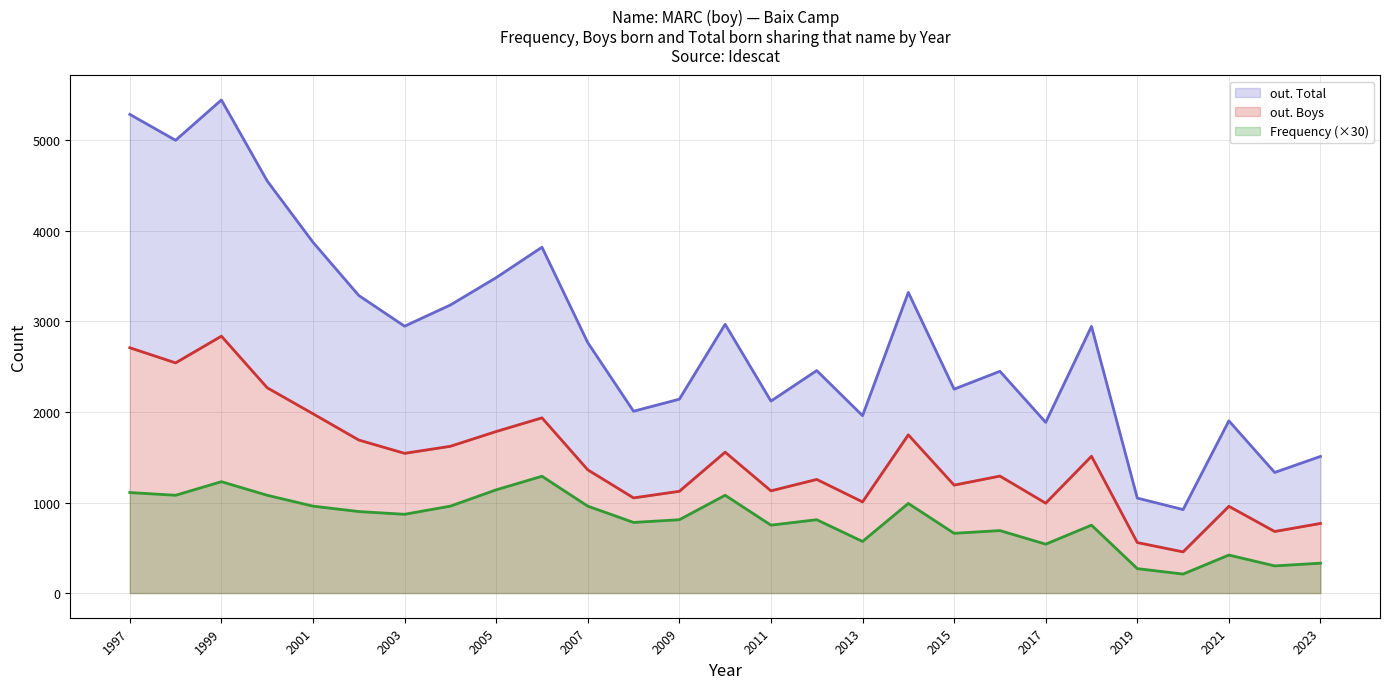

What is the average value of the out. Boys series?

1465